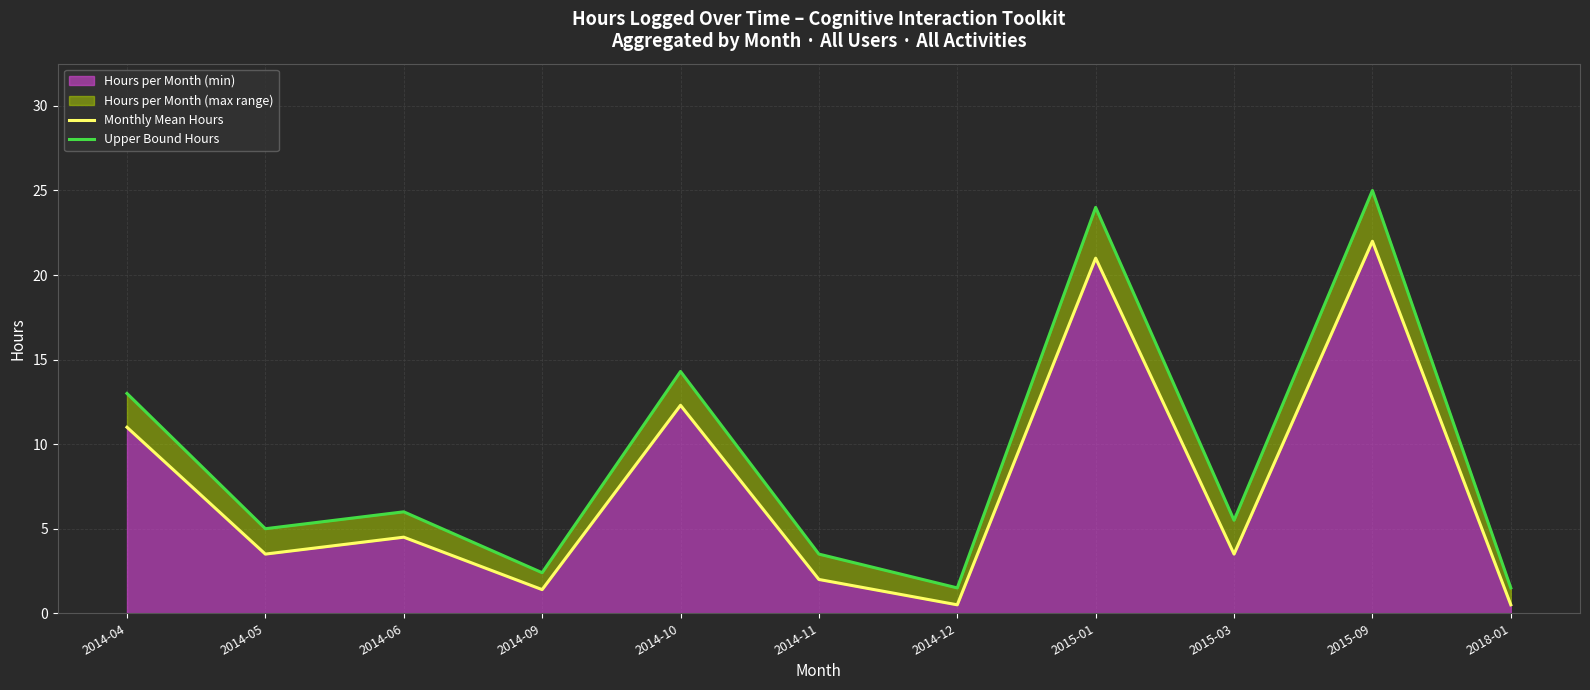

What is the value of the Upper Bound Hours point at the 4th from the left?

2.4